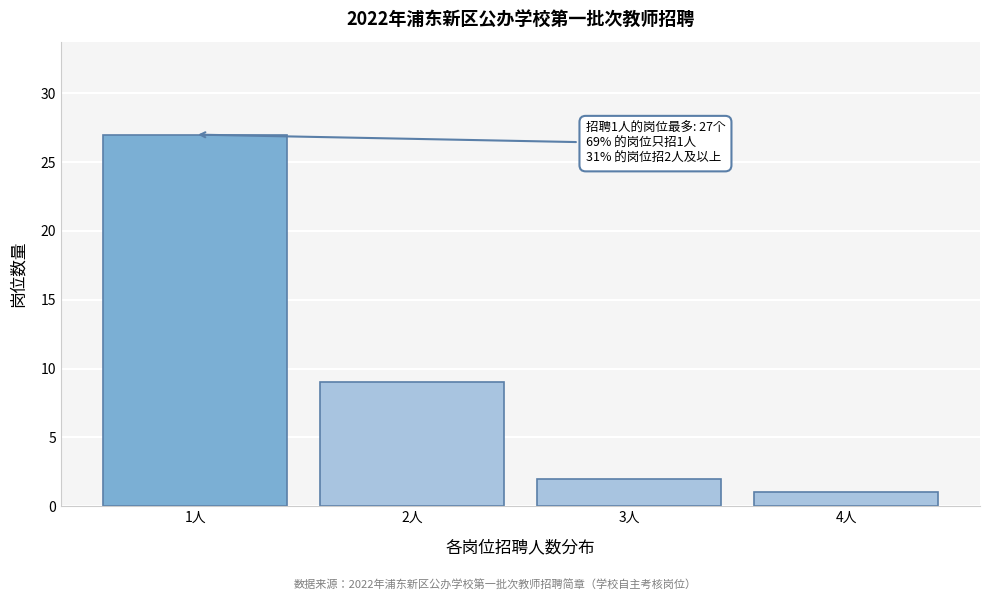

Reading left to right, what are all the values shown in this chart?

27	9	2	1